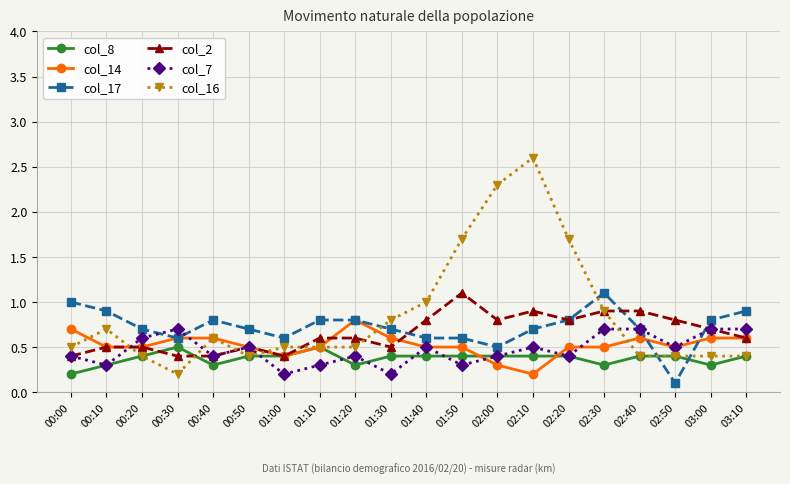

Is it true that col_7 equals 0.5 at 01:40?

True